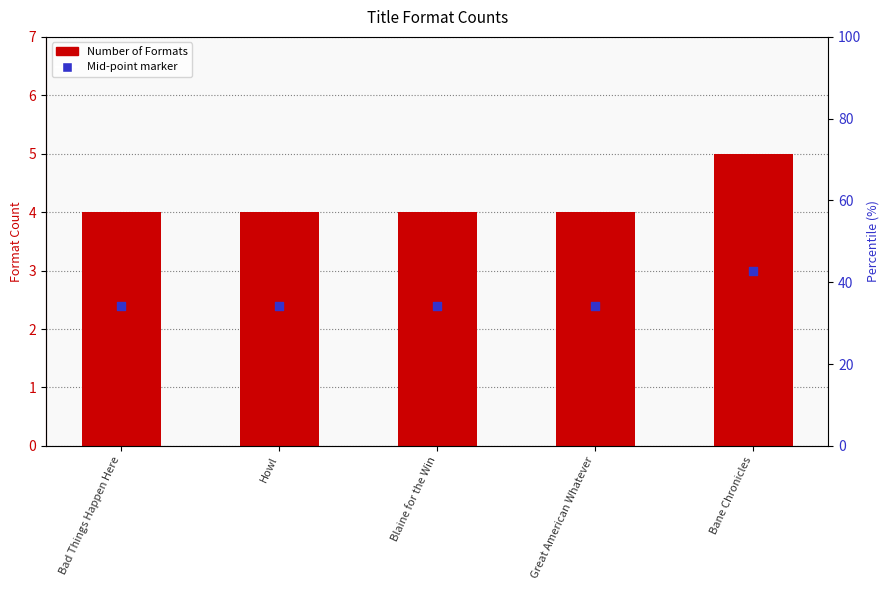

At which category is the sum across all series the highest?

Bane Chronicles